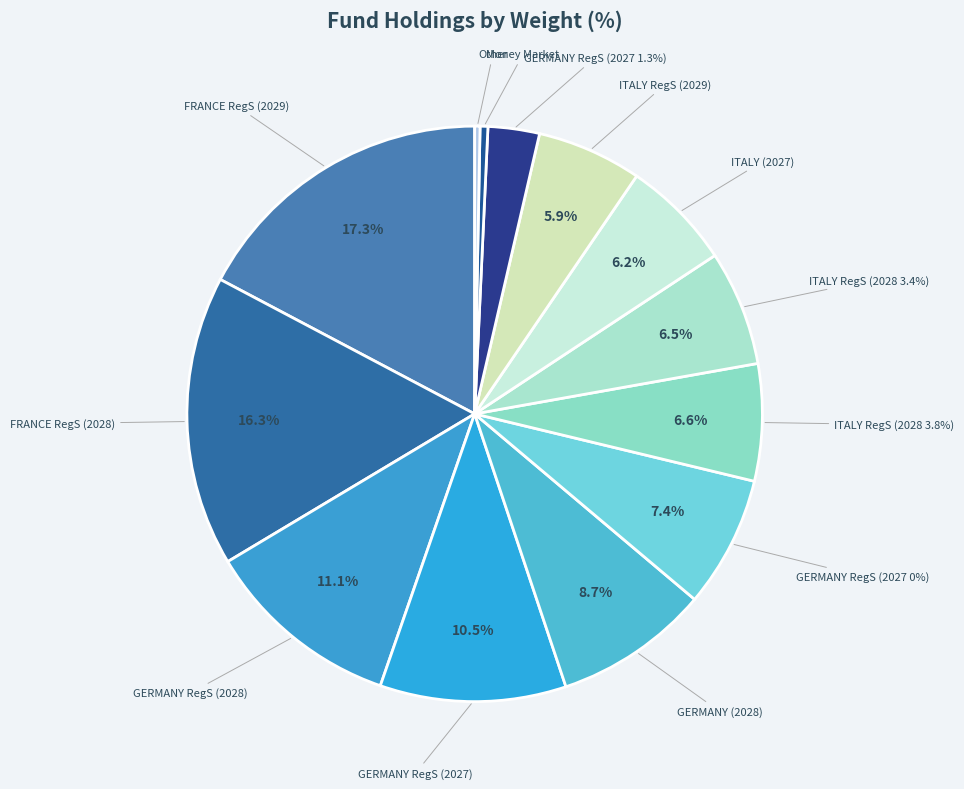

What portion of the pie excludes ITALY (2027)?

93.8%